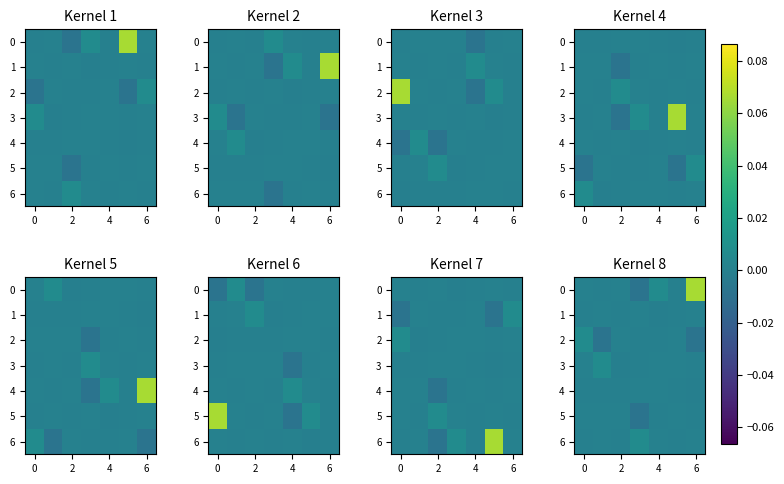

At how many categories does at least one series exceed 0?

7